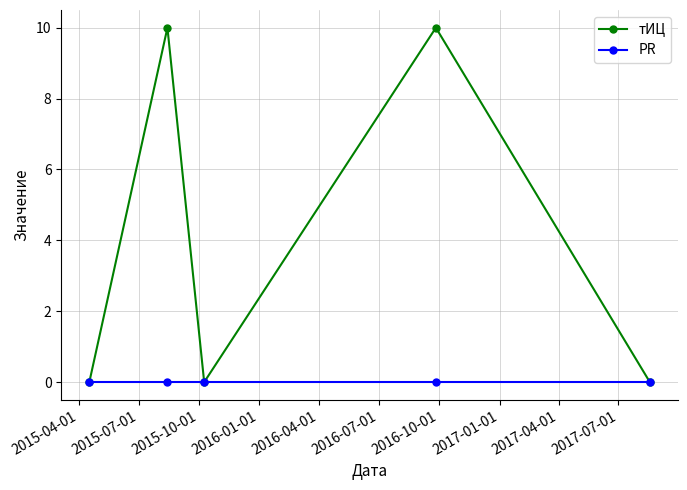

What is the difference between the maximum and minimum values in the тИЦ series?

10